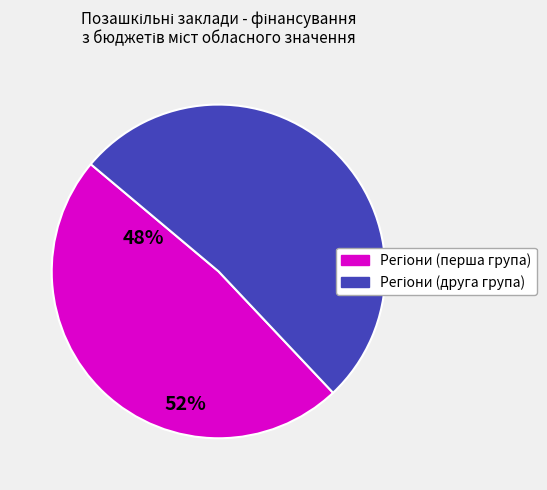

Is there any slice that represents more than half of the pie?

Yes